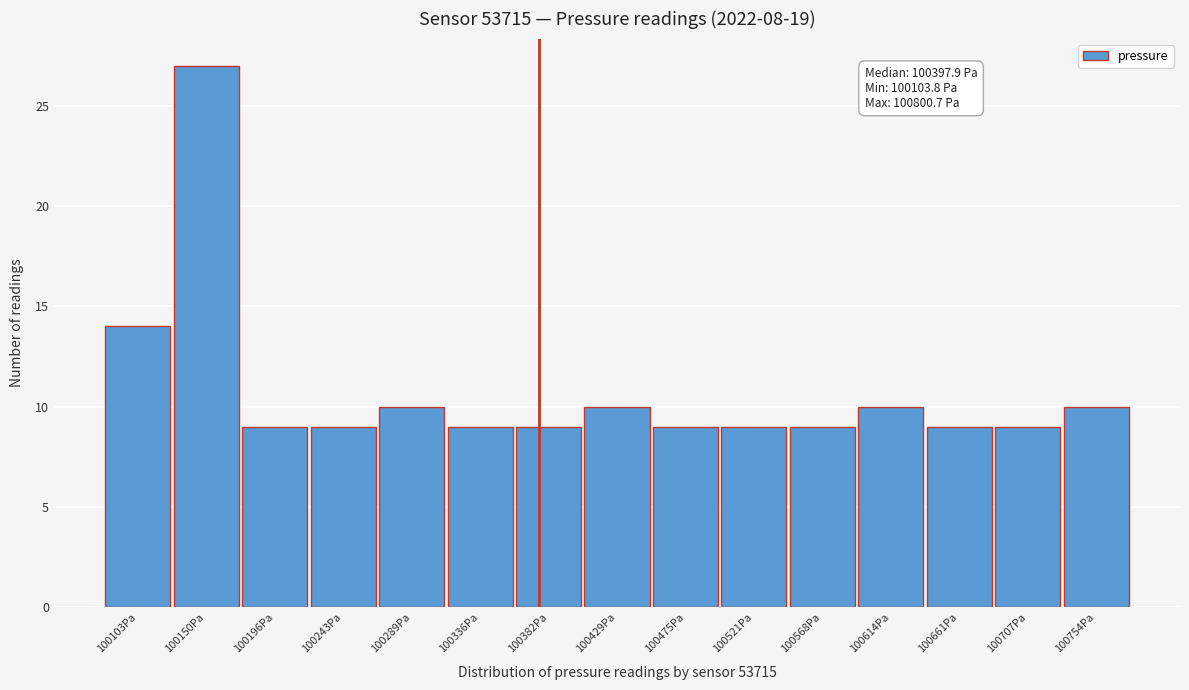

Reading left to right, what are all the values shown in this chart?

14	27	9	9	10	9	9	10	9	9	9	10	9	9	10